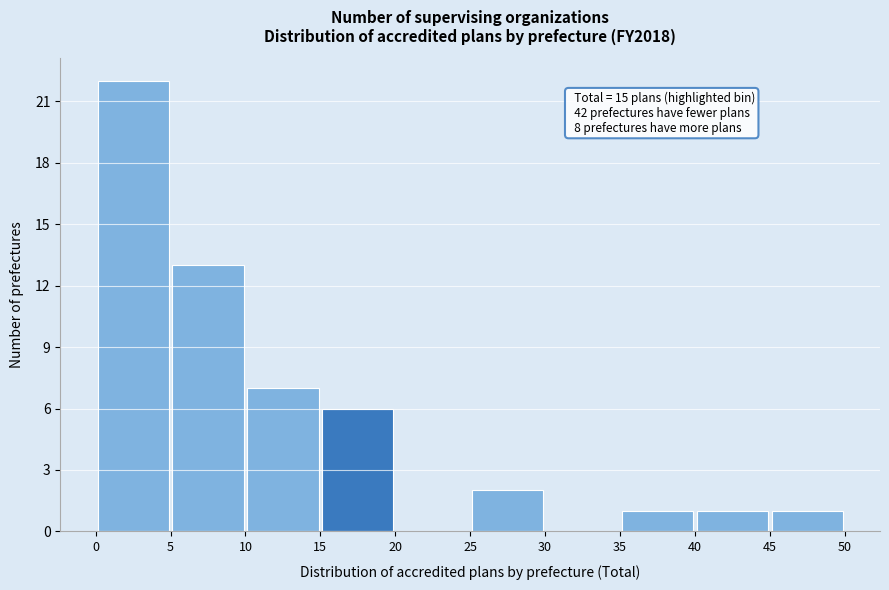

Over which range of the x-axis is the bar tallest?

0 to 5